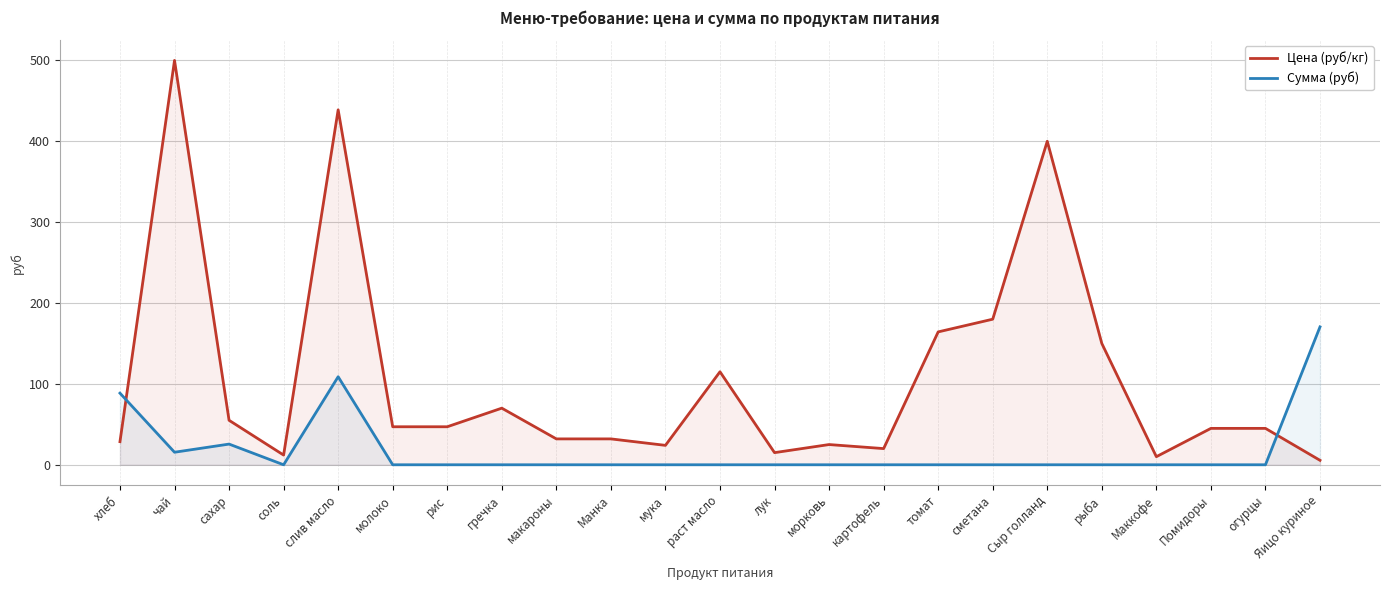

What is the label of the 4th point from the right?

Маккофе